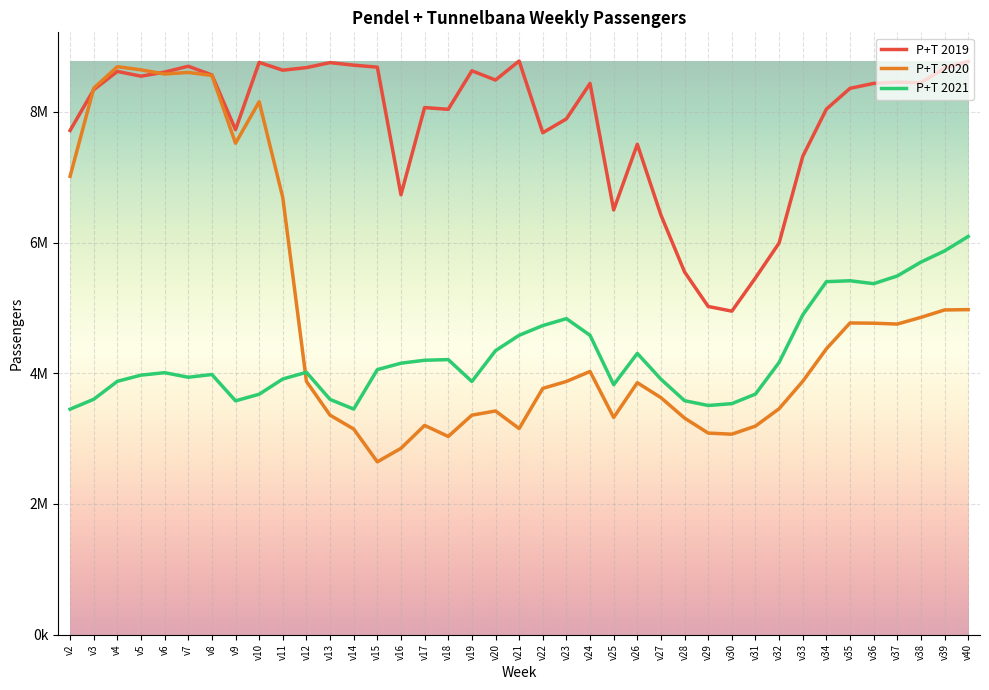

What is the value of the P+T 2021 point at the 37th from the left?

5701655